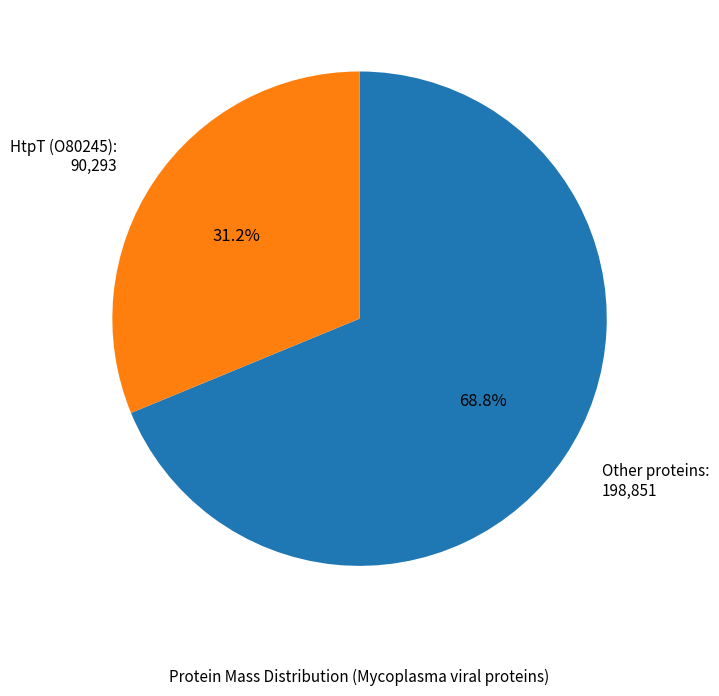

Approximately how many times larger is the value at HtpT (O80245) compared to Other proteins?

0.5